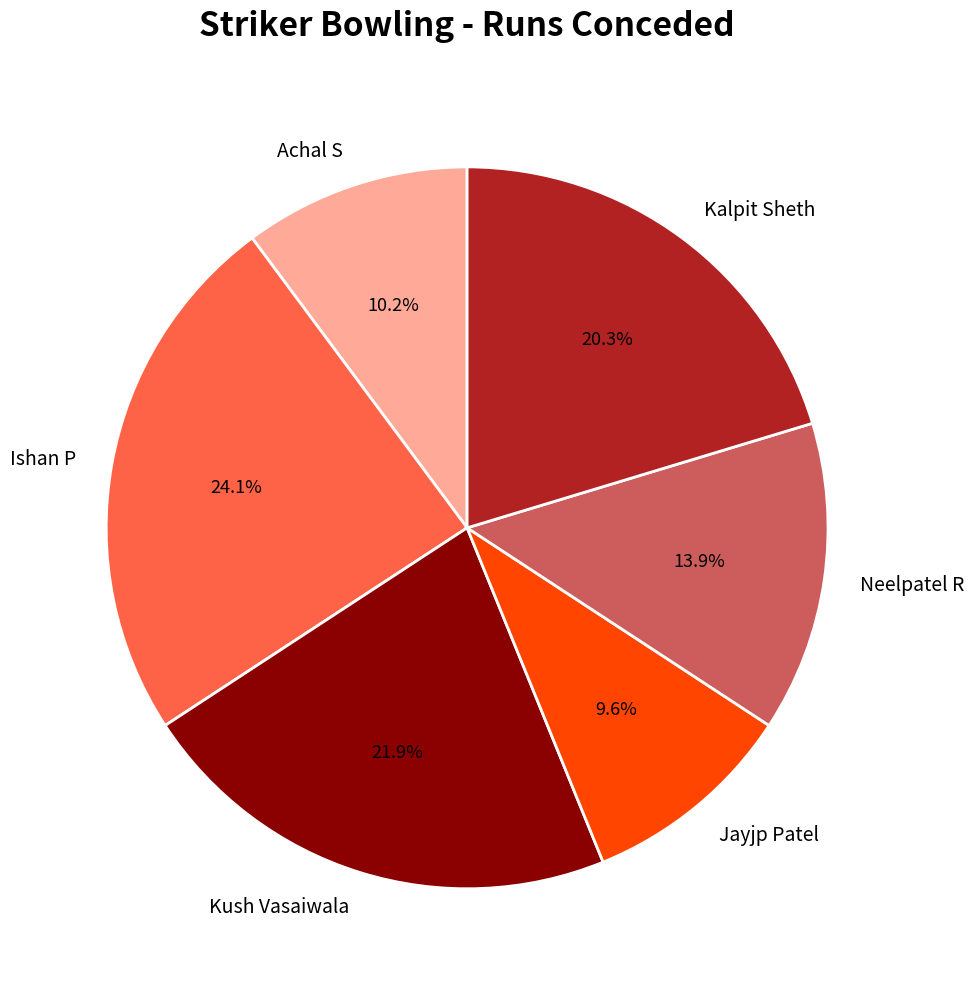

Which slice is the smallest?

Jayjp Patel